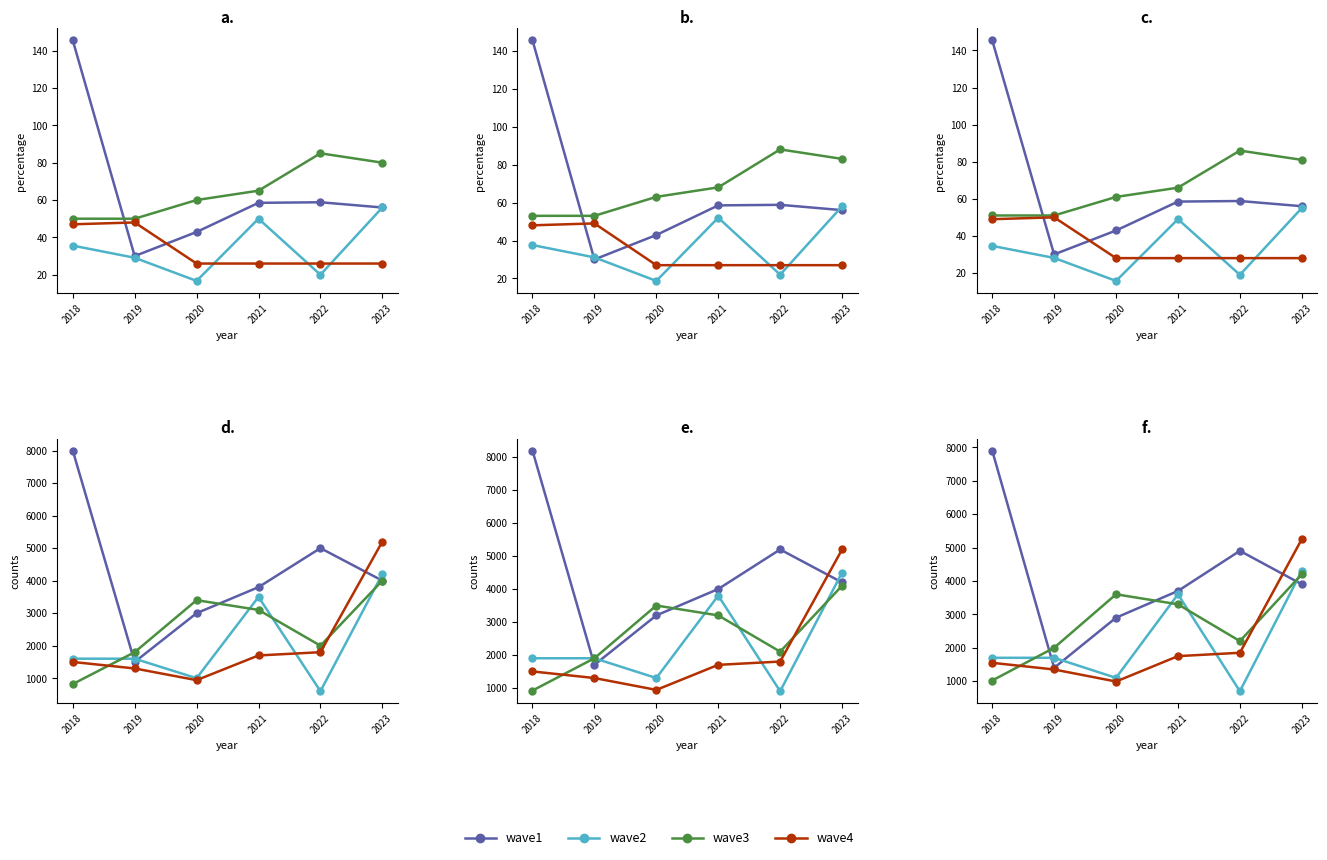

Which series has the widest spread of values?

wave1